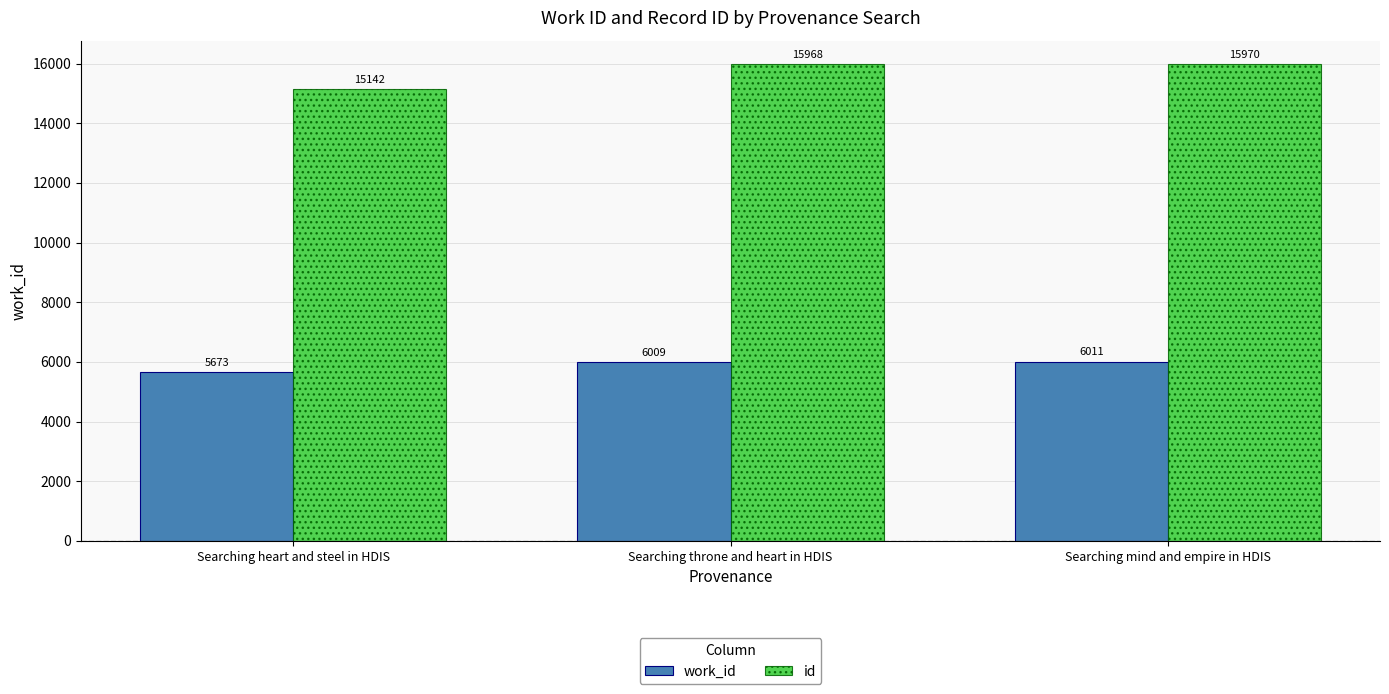

Reading left to right, list all the values displayed in this chart.

work_id: Searching heart and steel in HDIS=5673	Searching throne and heart in HDIS=6009	Searching mind and empire in HDIS=6011
id: Searching heart and steel in HDIS=15142	Searching throne and heart in HDIS=15968	Searching mind and empire in HDIS=15970